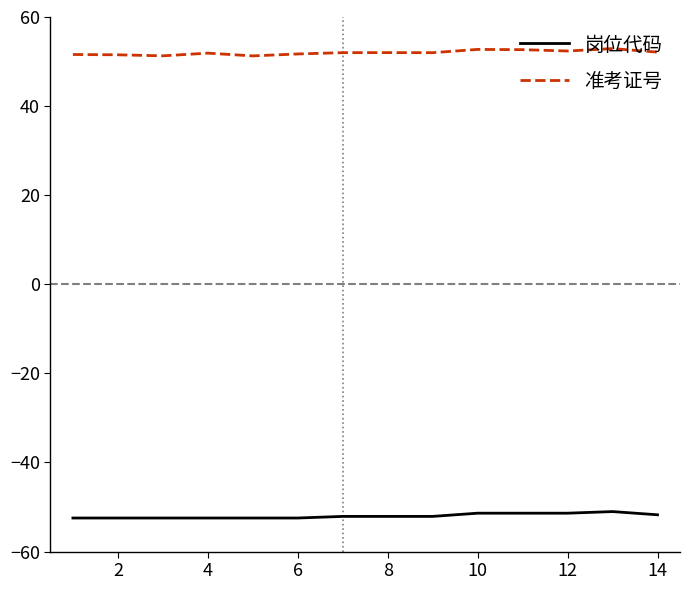

What is the maximum value shown in the chart?

52.9